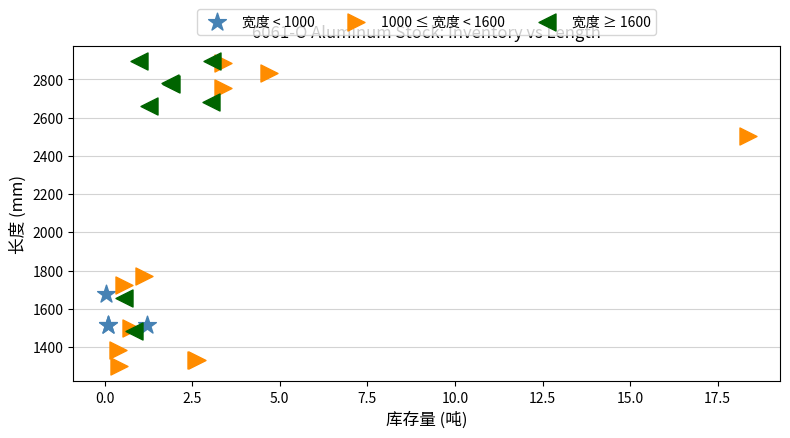

What are all the series names shown in the legend?

宽度 < 1000, 1000 ≤ 宽度 < 1600, 宽度 ≥ 1600